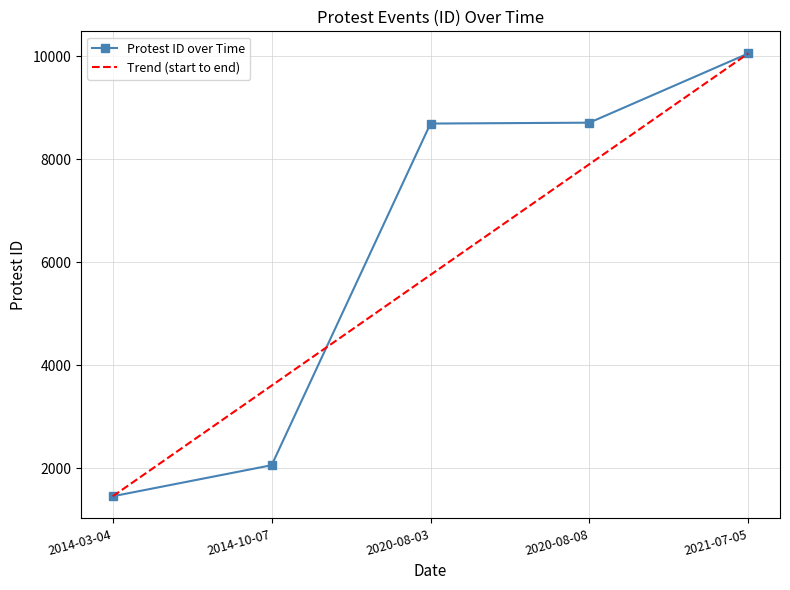

What is the change in value from 2014-10-07 to 2020-08-03?

+6630